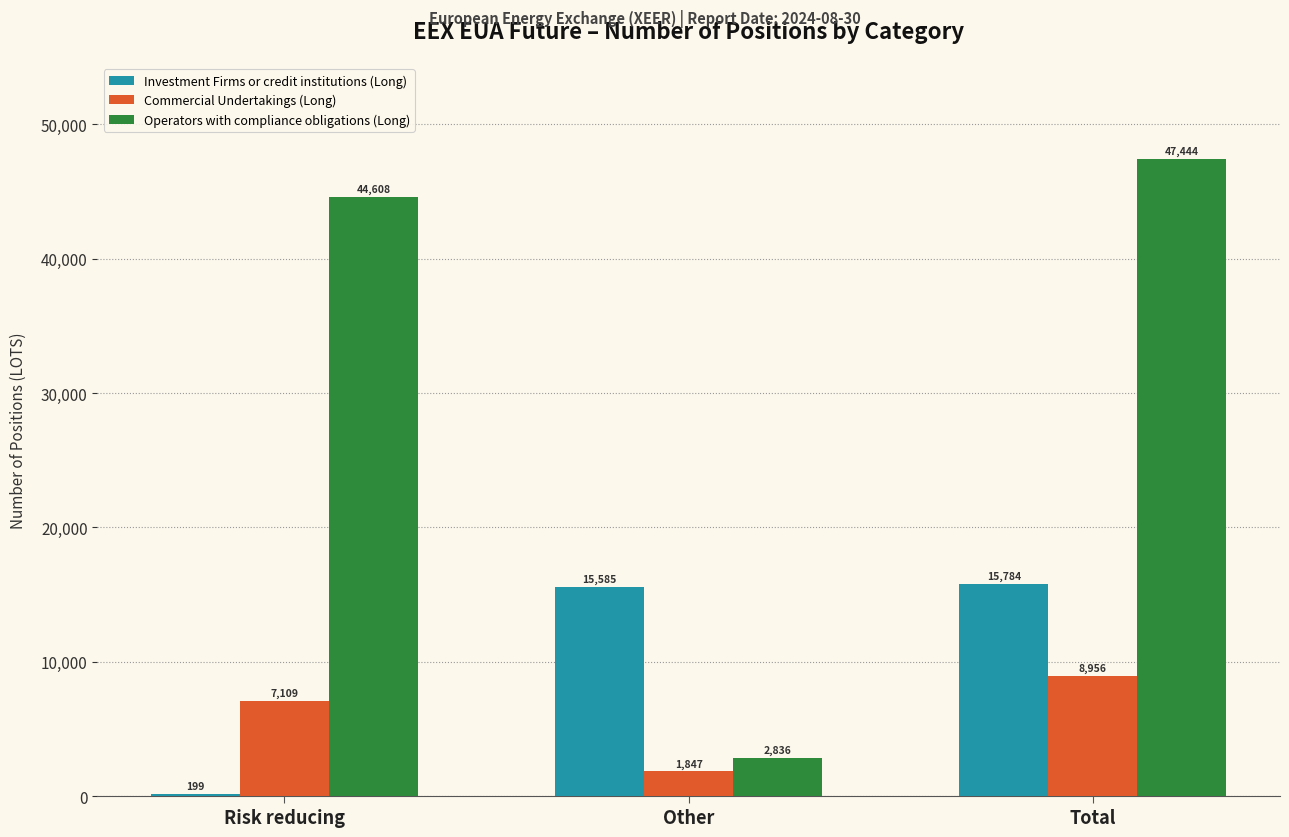

How many categories are shown in the chart?

3